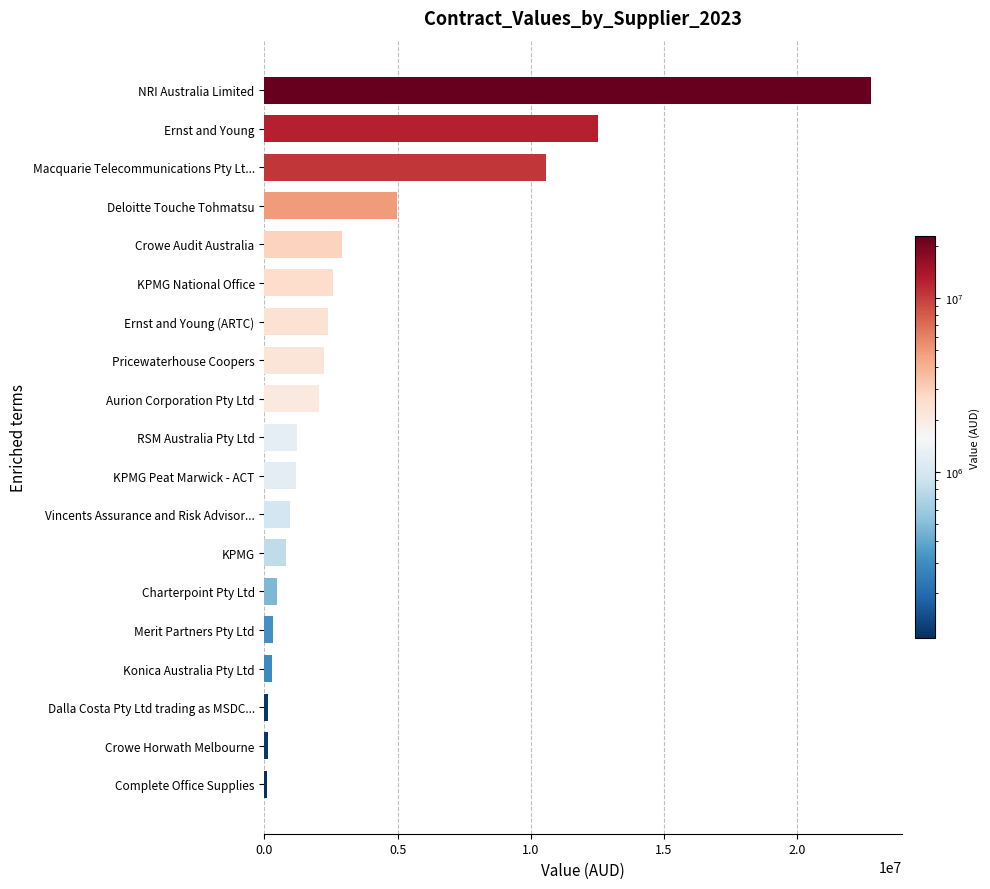

Is it true that the value at KPMG is 810044.4?

True